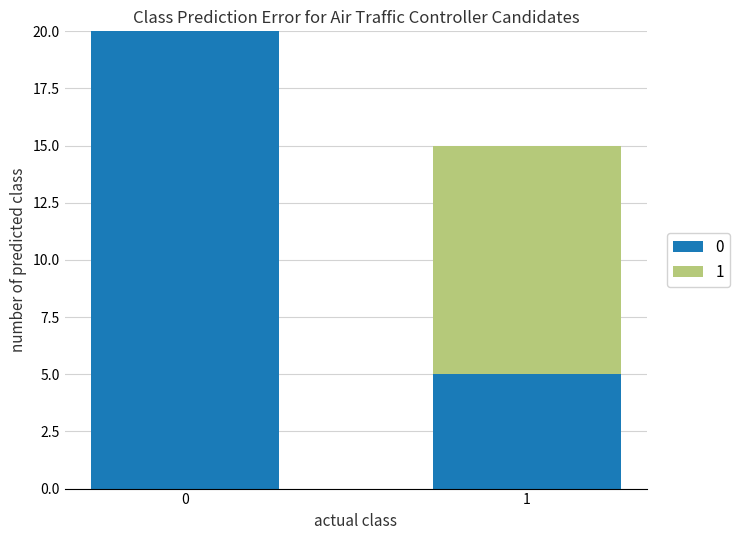

Does the chart contain stacked bars?

Yes